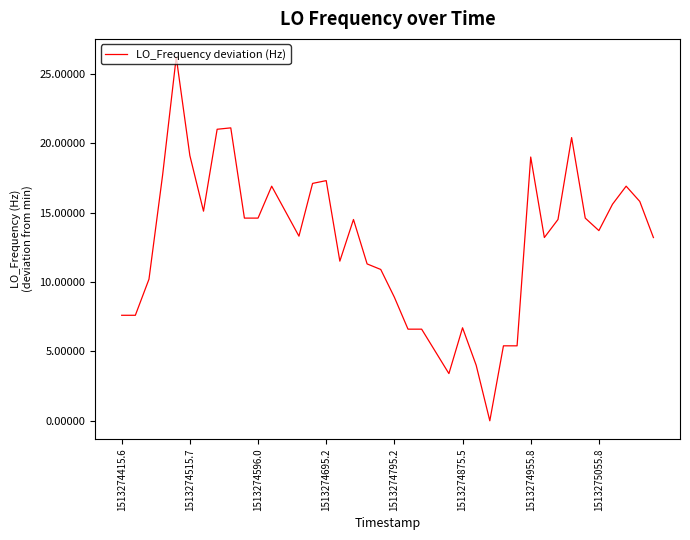

What is the difference between the maximum and minimum values?

26.2